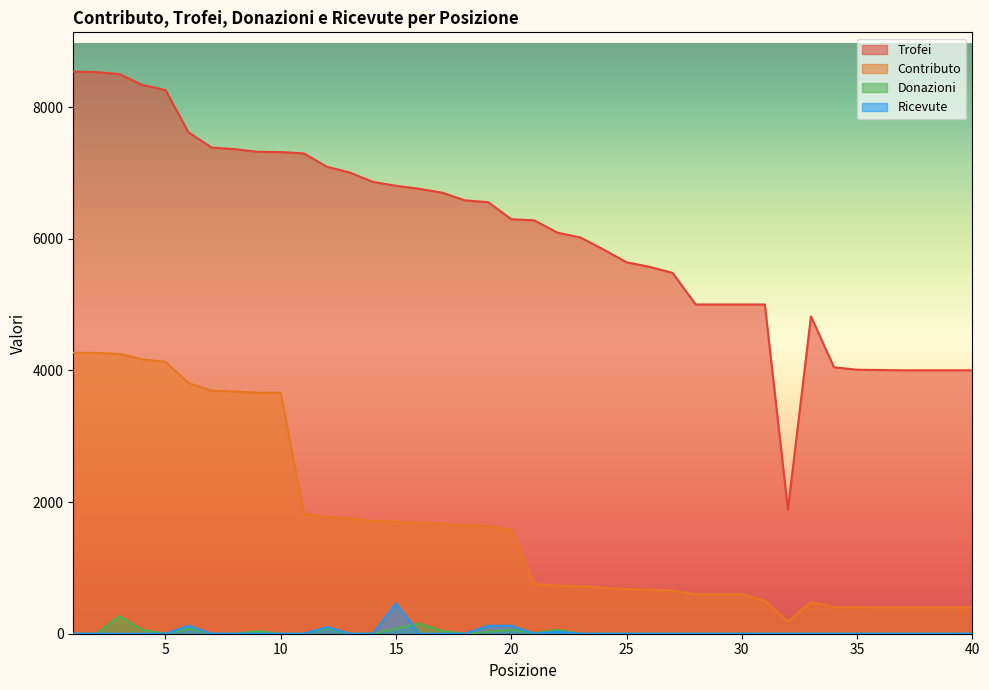

What is the lowest value of the Contributo series?

188